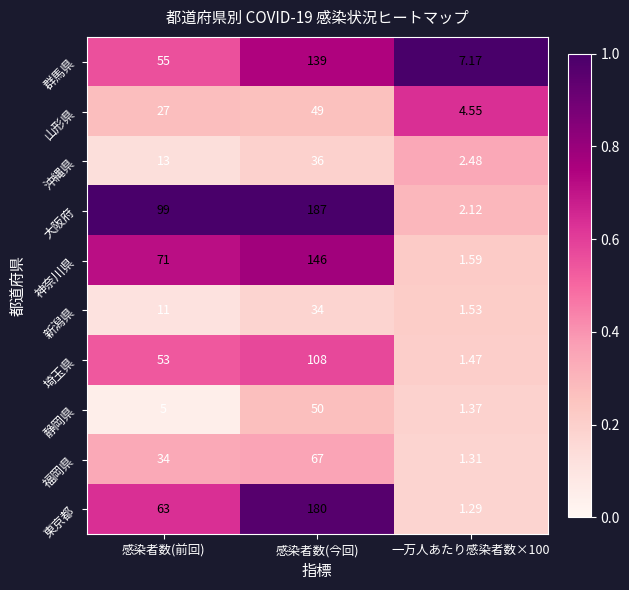

At which label is 福岡県 closest to 34?

感染者数(前回)